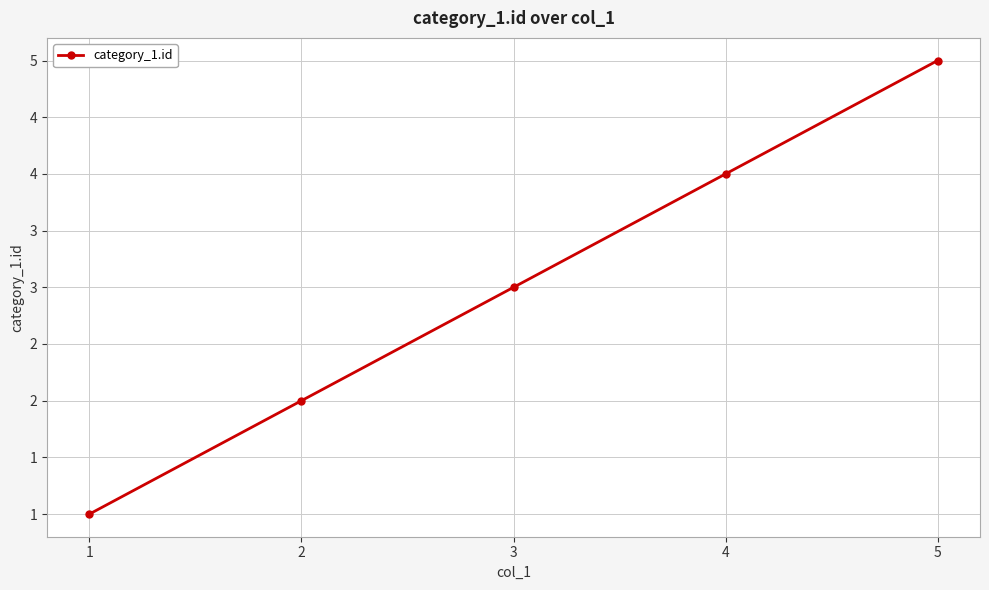

How many data points are less than 3?

2